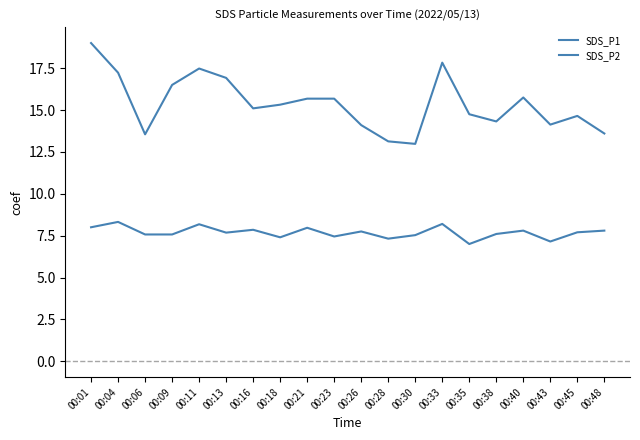

How many lines are shown in the chart?

2